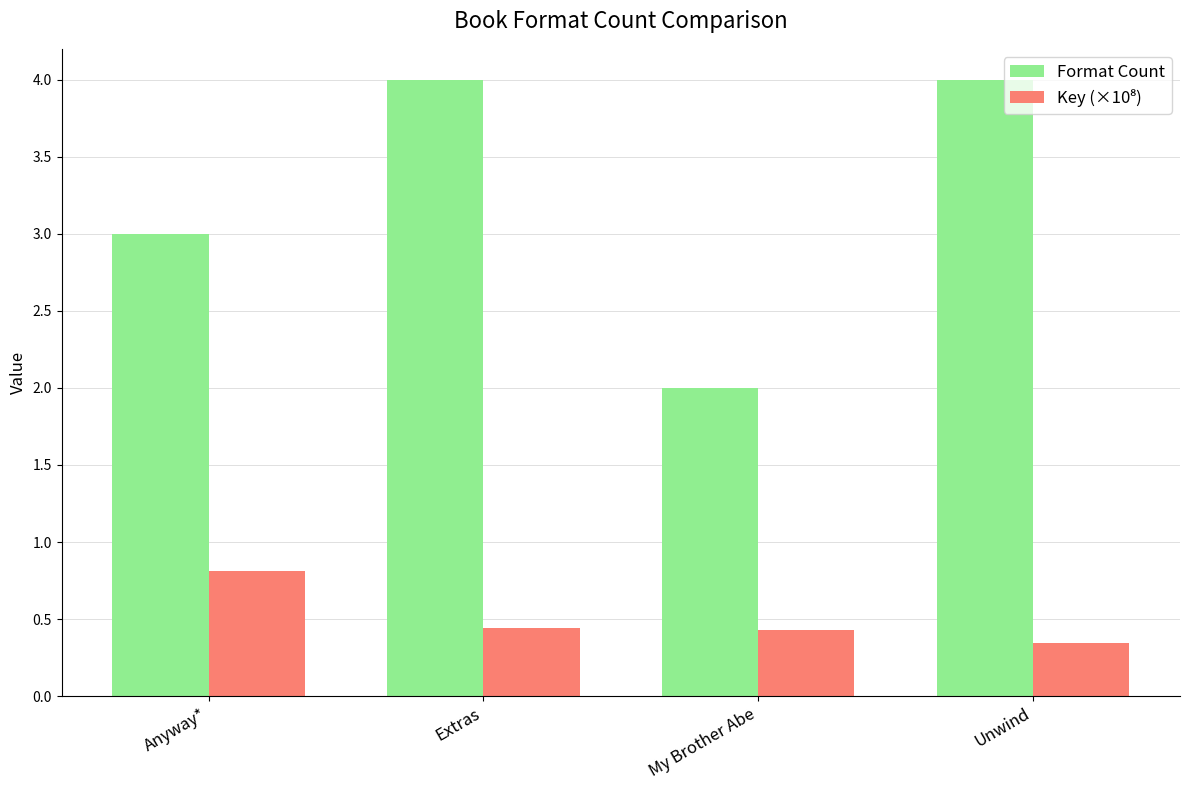

What is the maximum value shown in the chart?

4.0